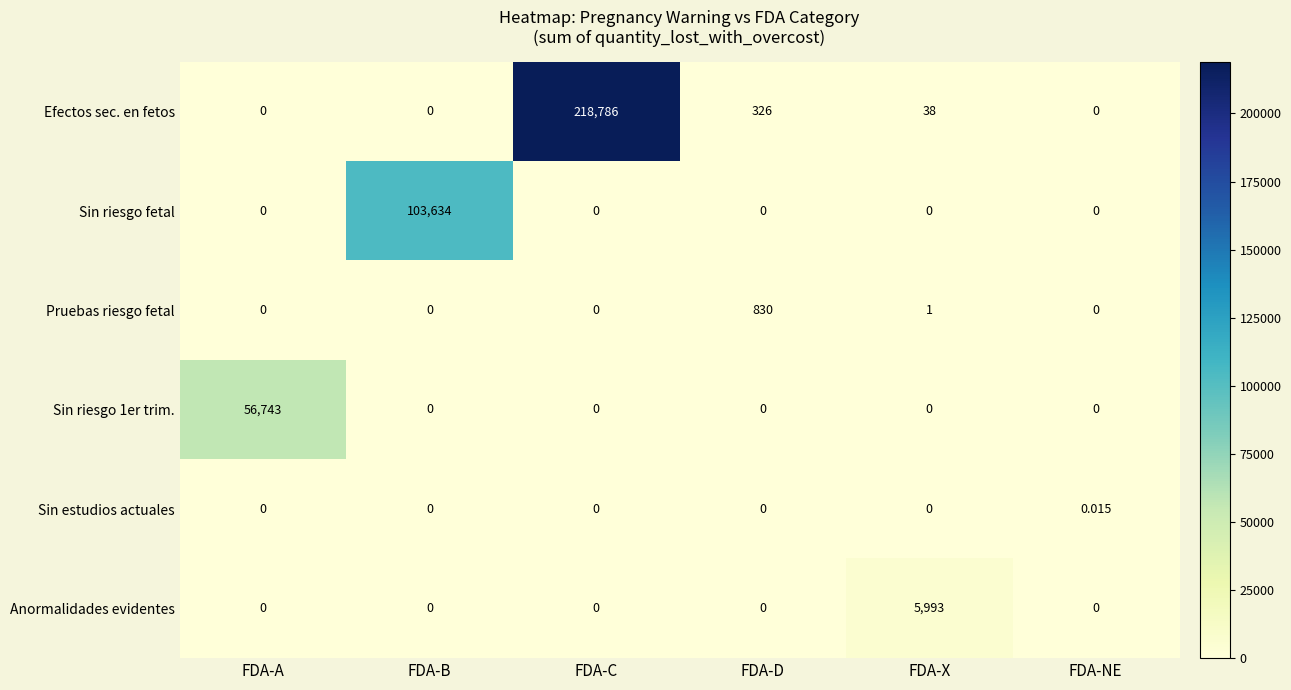

Which series has the largest total across all categories?

Efectos sec. en fetos